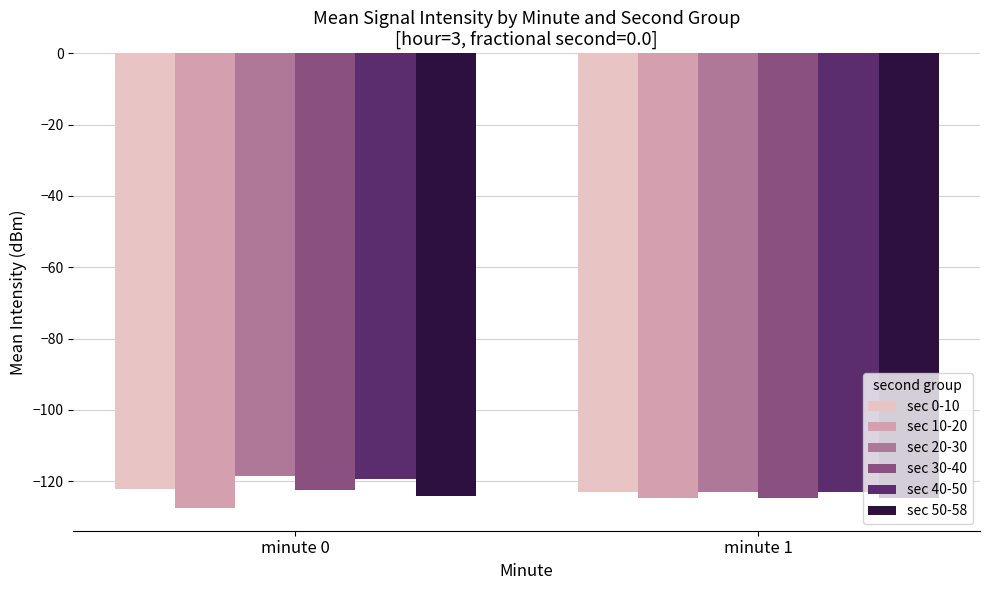

What are all the series names shown in the legend?

sec 0-10, sec 10-20, sec 20-30, sec 30-40, sec 40-50, sec 50-58